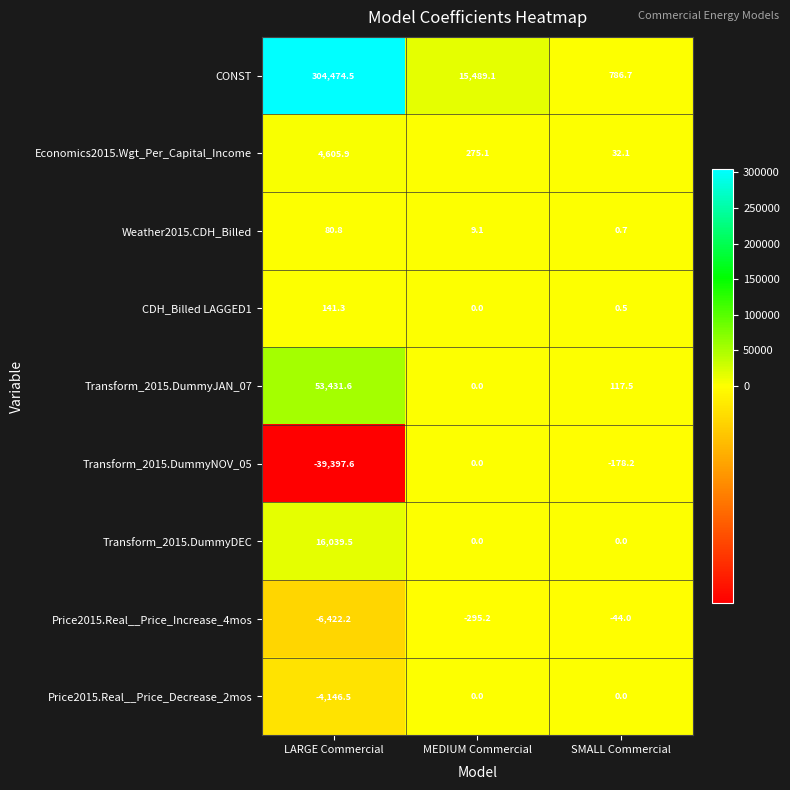

The CONST series shows 15489.1 at MEDIUM Commercial. True or false?

True